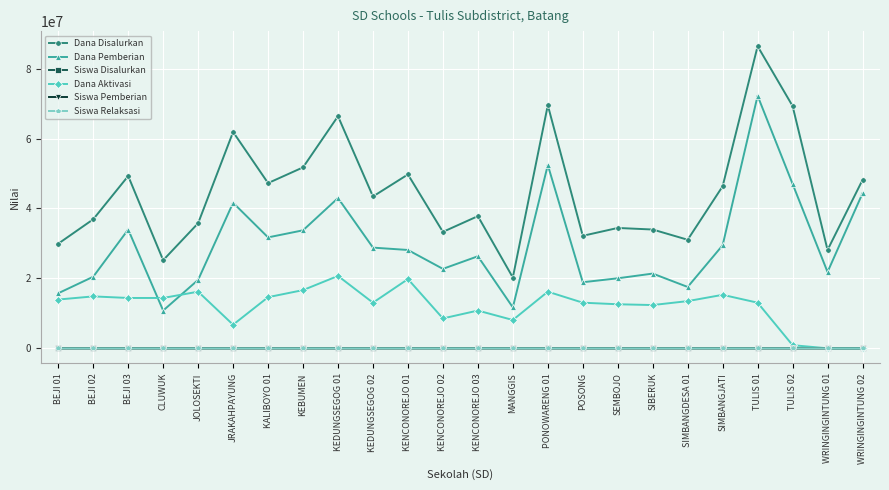

What is the maximum value shown in the chart?

86400000